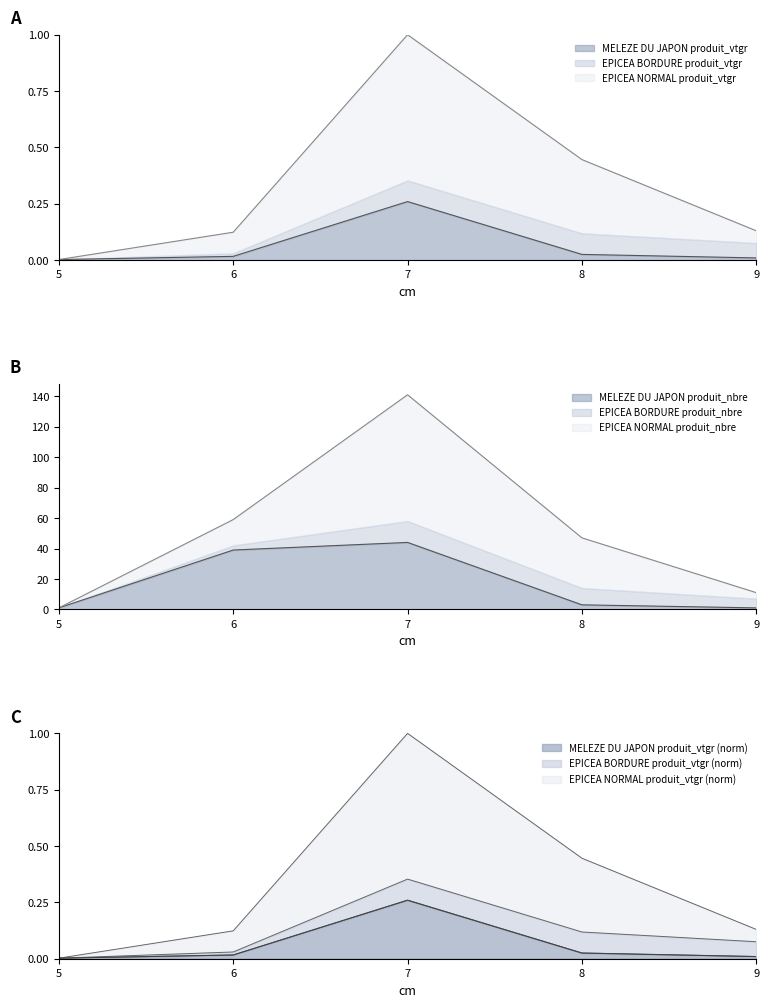

True or false: MELEZE DU JAPON produit_vtgr has a value of 0.4 at 7.

False